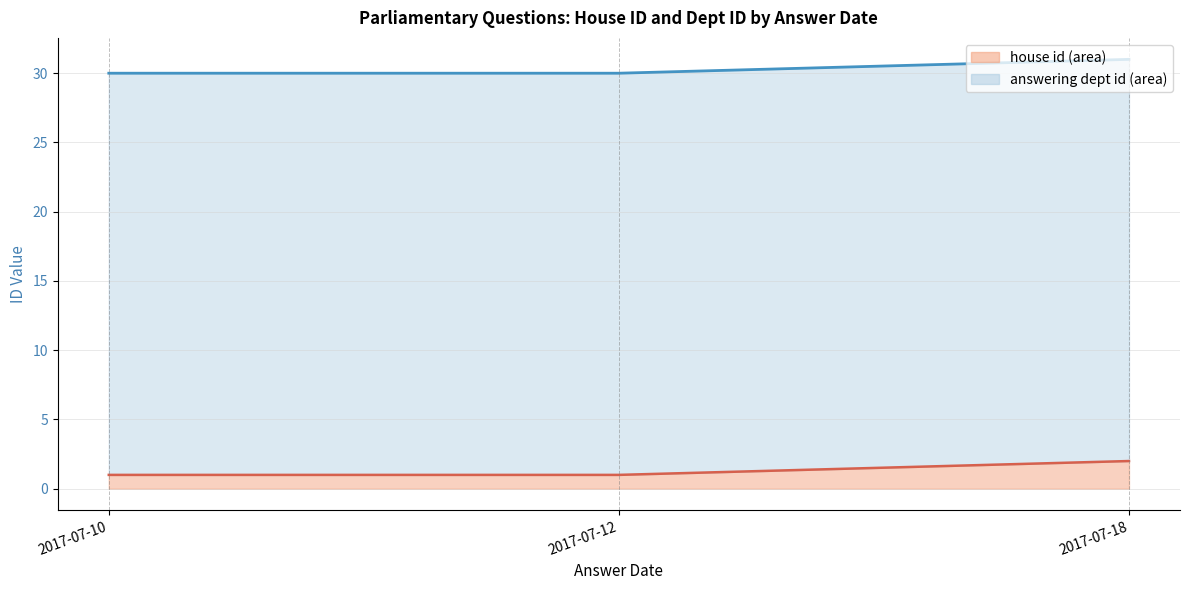

True or false: answering dept id and house id intersect in this chart.

False